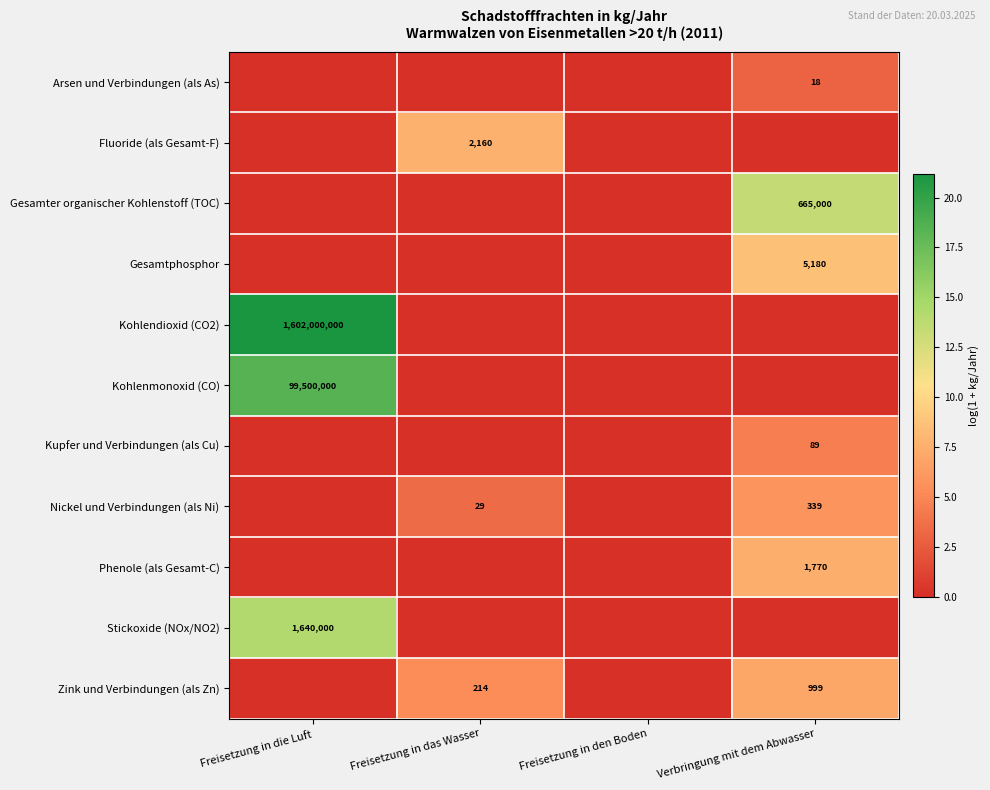

The value of Stickoxide (NOx/NO2) at Freisetzung in die Luft is 2834586. True or false?

False